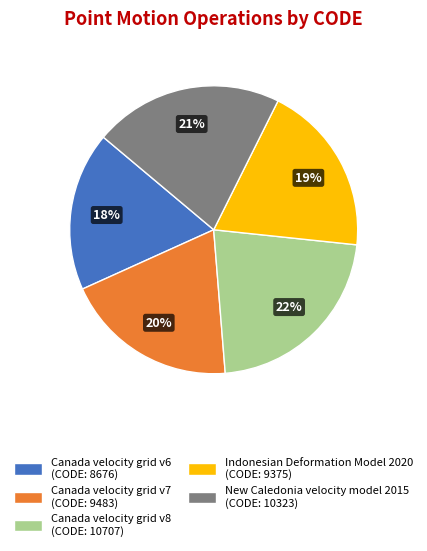

Is it true that Canada velocity grid v8 is 22% of the pie?

True